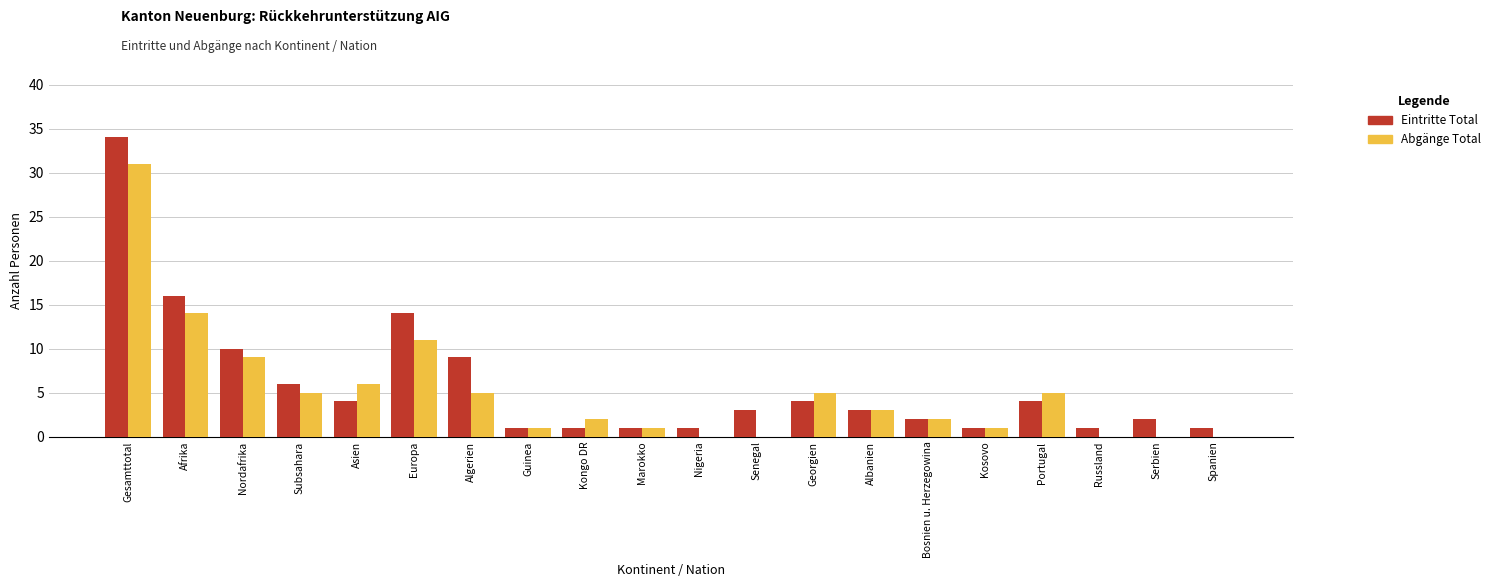

Between Europa and Marokko, which series saw the biggest shift?

Eintritte Total